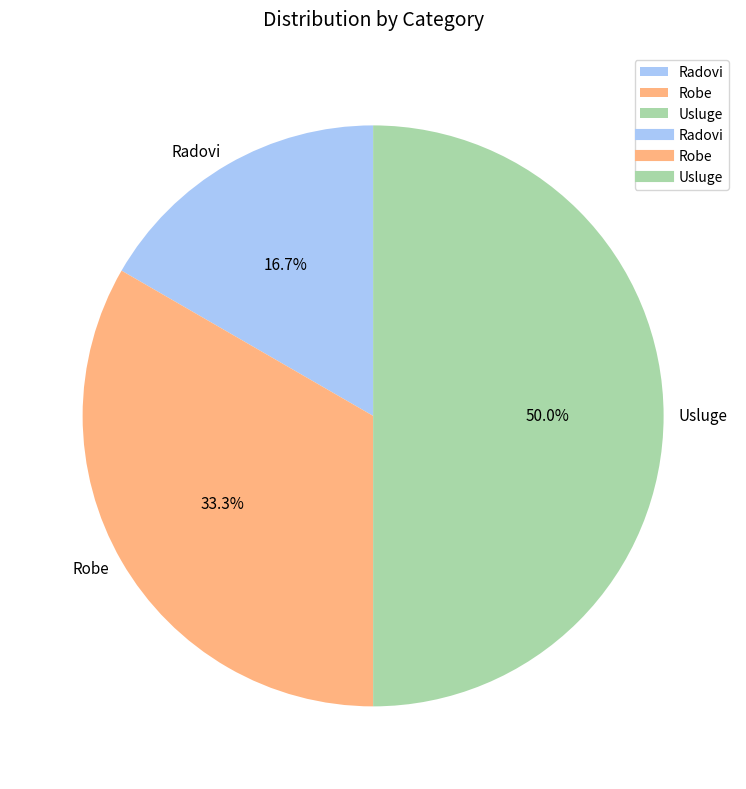

Rank the categories by value from highest to lowest.

Usluge, Robe, Radovi